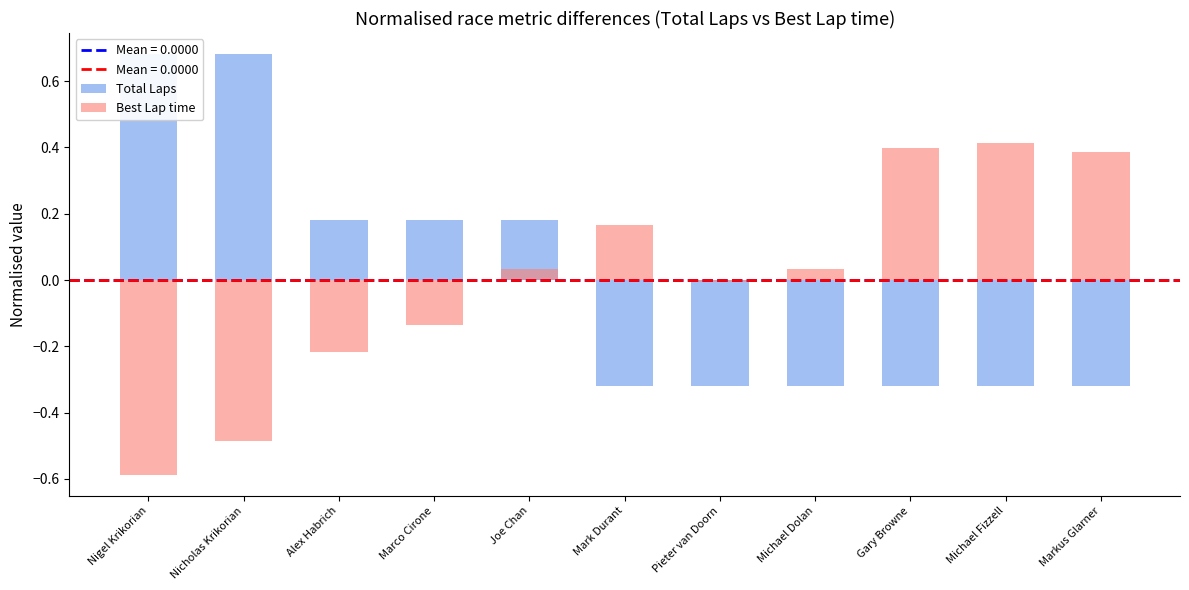

Which series changed the most between Nigel Krikorian and Mark Durant?

Total Laps